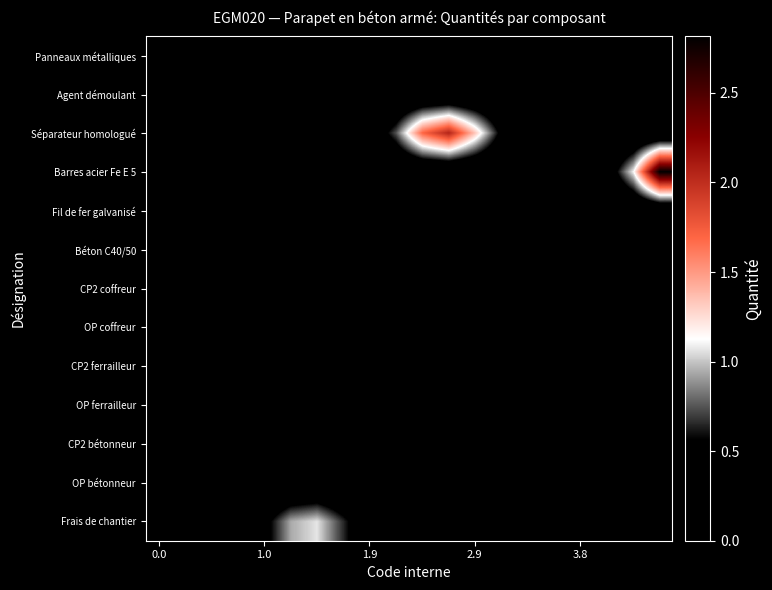

List the series in order of their peak value, lowest first.

Panneaux métalliques, CP2 bétonneur, Agent démoulant, OP bétonneur, Béton C40/50, CP2 ferrailleur, OP ferrailleur, Fil de fer galvanisé, CP2 coffreur, OP coffreur, Frais de chantier, Séparateur homologué, Barres acier Fe E 5